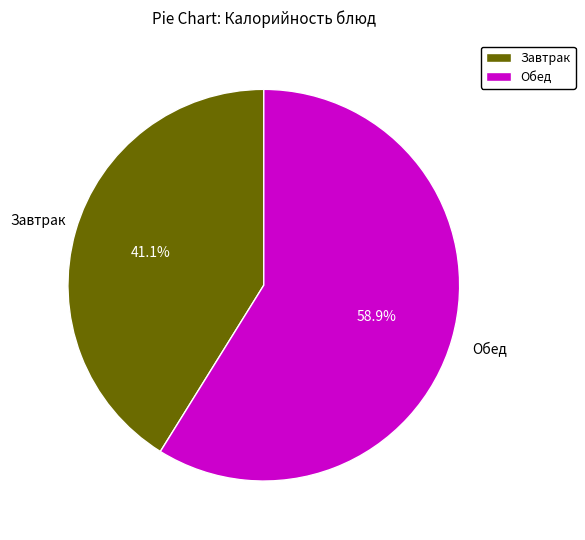

Does Завтрак account for over 50% of the chart?

No